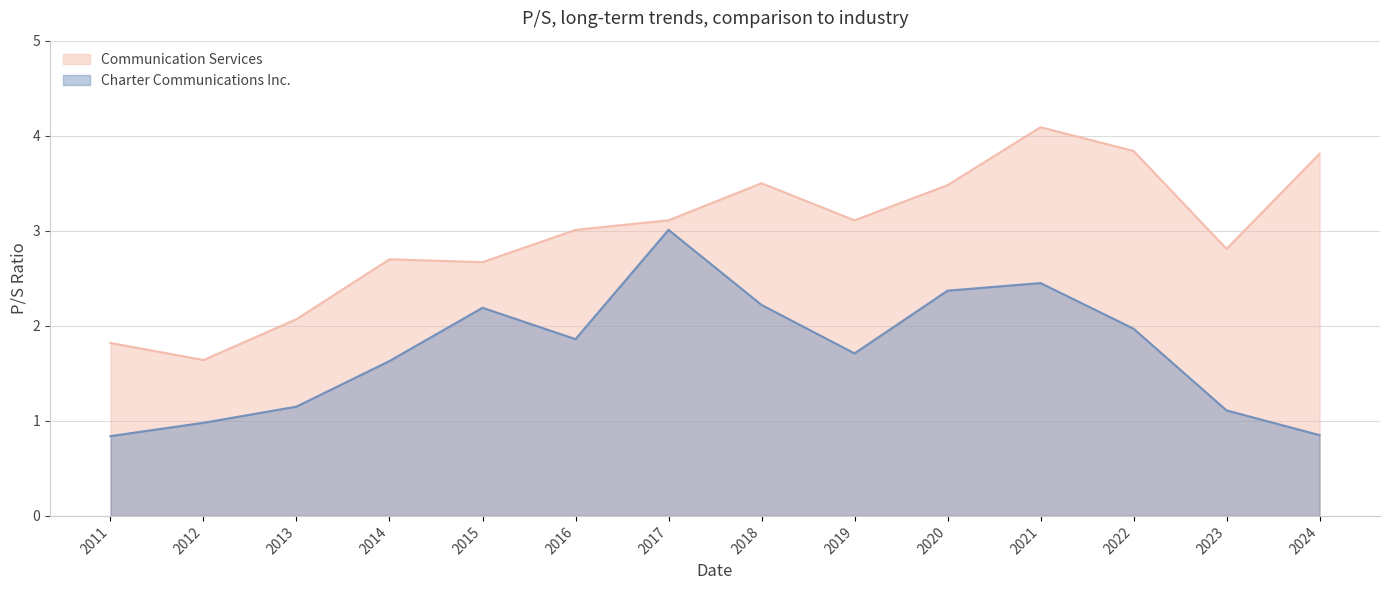

Rank the series at 2011 from highest to lowest value.

Communication Services, Charter Communications Inc.